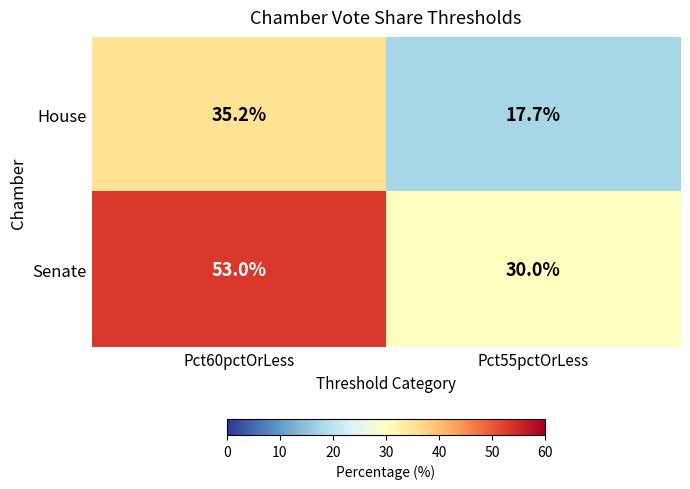

Reading left to right, what are all the values shown in this chart?

House: 35.2	17.7
Senate: 53.0	30.0